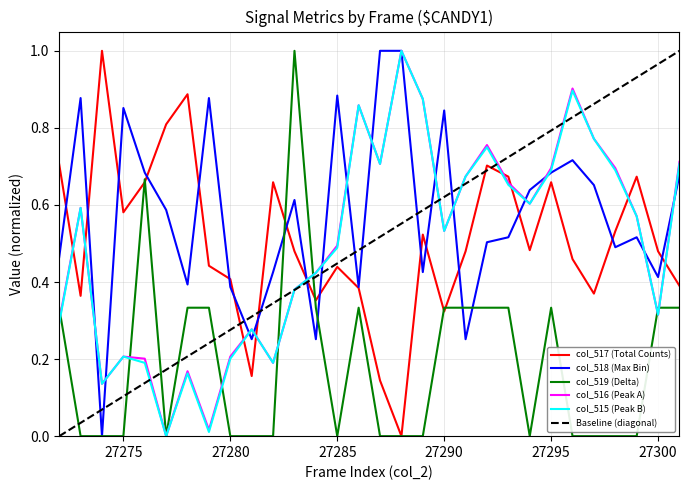

Reading left to right, list all the values displayed in this chart.

col_517 (Total Counts): 27272=0.7	27273=0.4	27274=1.0	27275=0.6	27276=0.7	27277=0.8	27278=0.9	27279=0.4	27280=0.4	27281=0.2	27282=0.7	27283=0.5	27284=0.4	27285=0.4	27286=0.4	27287=0.1	27288=0.0	27289=0.5	27290=0.3	27291=0.5	27292=0.7	27293=0.7	27294=0.5	27295=0.7	27296=0.5	27297=0.4	27298=0.5	27299=0.7	27300=0.5	27301=0.4
col_518 (Max Bin): 27272=0.5	27273=0.9	27274=0.0	27275=0.9	27276=0.7	27277=0.6	27278=0.4	27279=0.9	27280=0.4	27281=0.3	27282=0.4	27283=0.6	27284=0.3	27285=0.9	27286=0.4	27287=1.0	27288=1.0	27289=0.4	27290=0.8	27291=0.3	27292=0.5	27293=0.5	27294=0.6	27295=0.7	27296=0.7	27297=0.7	27298=0.5	27299=0.5	27300=0.4	27301=0.7
col_519 (Delta): 27272=0.3	27273=0.0	27274=0.0	27275=0.0	27276=0.7	27277=0.0	27278=0.3	27279=0.3	27280=0.0	27281=0.0	27282=0.0	27283=1.0	27284=0.3	27285=0.0	27286=0.3	27287=0.0	27288=0.0	27289=0.0	27290=0.3	27291=0.3	27292=0.3	27293=0.3	27294=0.0	27295=0.3	27296=0.0	27297=0.0	27298=0.0	27299=0.0	27300=0.3	27301=0.3
col_516 (Peak A): 27272=0.3	27273=0.6	27274=0.1	27275=0.2	27276=0.2	27277=0.0	27278=0.2	27279=0.0	27280=0.2	27281=0.3	27282=0.2	27283=0.4	27284=0.4	27285=0.5	27286=0.9	27287=0.7	27288=1.0	27289=0.9	27290=0.5	27291=0.7	27292=0.8	27293=0.7	27294=0.6	27295=0.7	27296=0.9	27297=0.8	27298=0.7	27299=0.6	27300=0.3	27301=0.7
col_515 (Peak B): 27272=0.3	27273=0.6	27274=0.1	27275=0.2	27276=0.2	27277=0.0	27278=0.2	27279=0.0	27280=0.2	27281=0.3	27282=0.2	27283=0.4	27284=0.4	27285=0.5	27286=0.9	27287=0.7	27288=1.0	27289=0.9	27290=0.5	27291=0.7	27292=0.8	27293=0.7	27294=0.6	27295=0.7	27296=0.9	27297=0.8	27298=0.7	27299=0.6	27300=0.3	27301=0.7